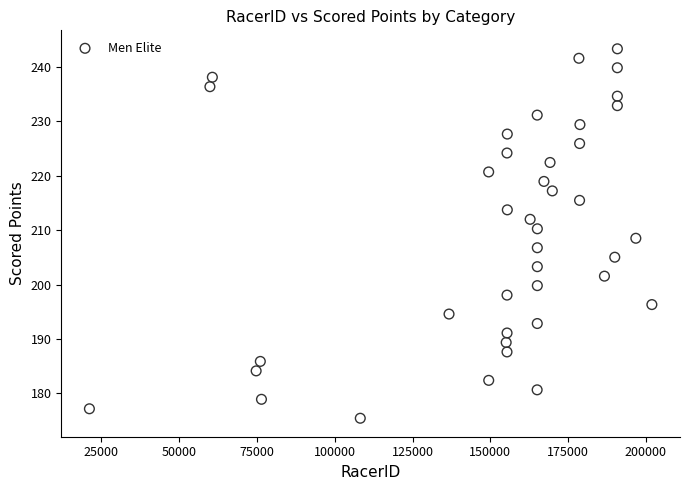

What is the range of Y values (max minus min)?

67.9